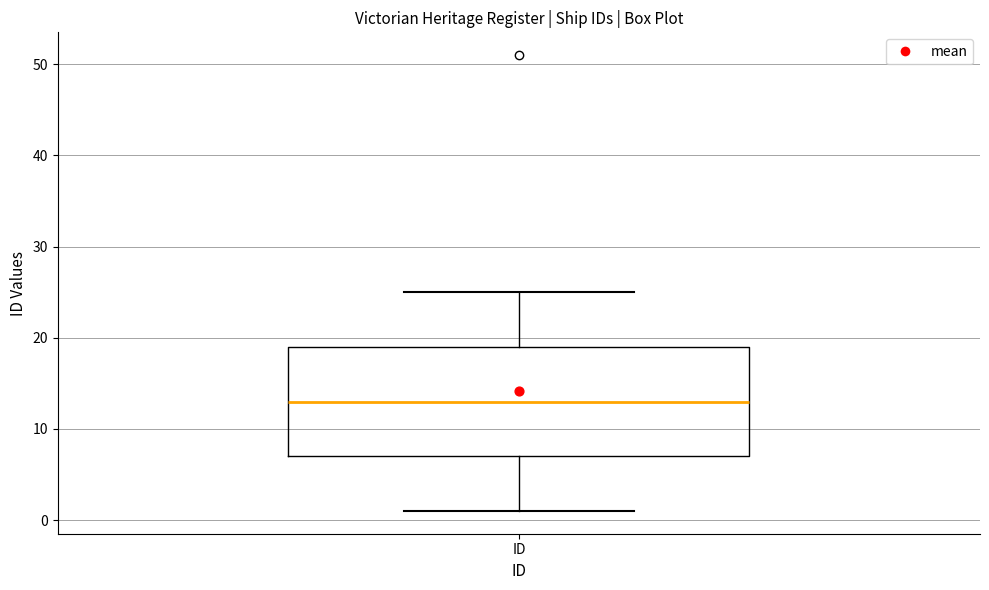

Transcribe this box plot: give where the median line is, the range the box spans, and where the two whiskers end, as read against the y-axis. The values are not printed on the chart, so give them approximately, as read against the axis.

median 13, box 7 to 19, whiskers 1 to 25